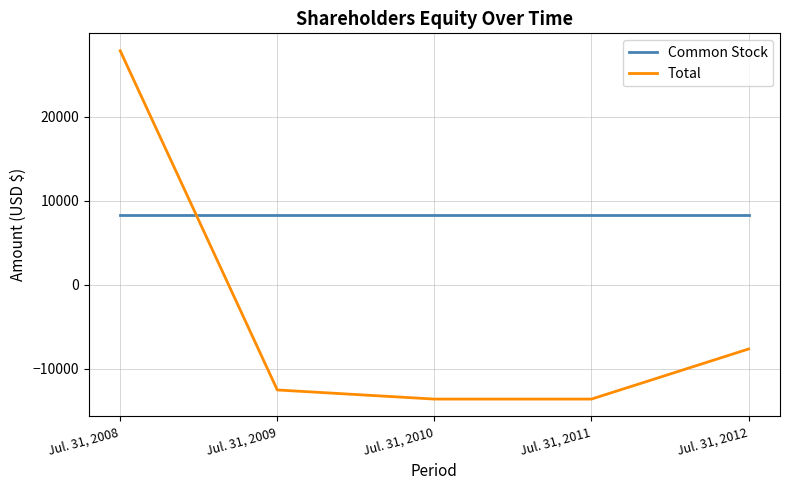

Reading right to left, what are all the values shown in this chart?

Common Stock: 8285	8285	8285	8285	8285
Total: -7622	-13582	-13582	-12497	27867